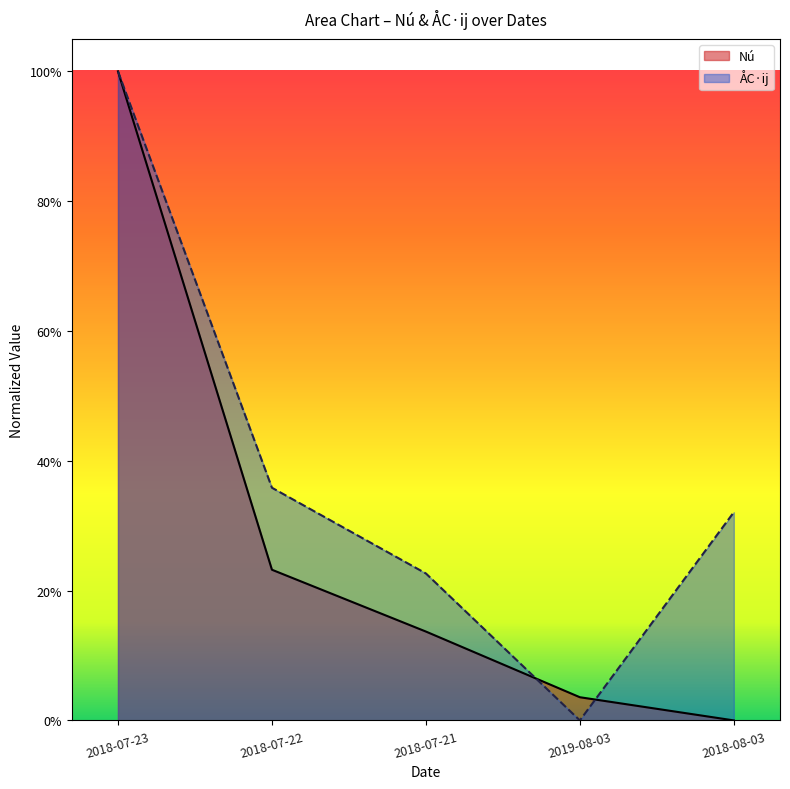

Read the Nú value at 2018-07-21.

0.1